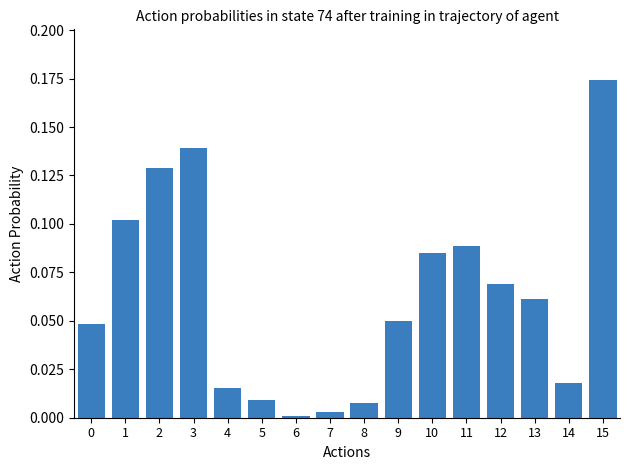

Between 15 and 10, which is larger?

15